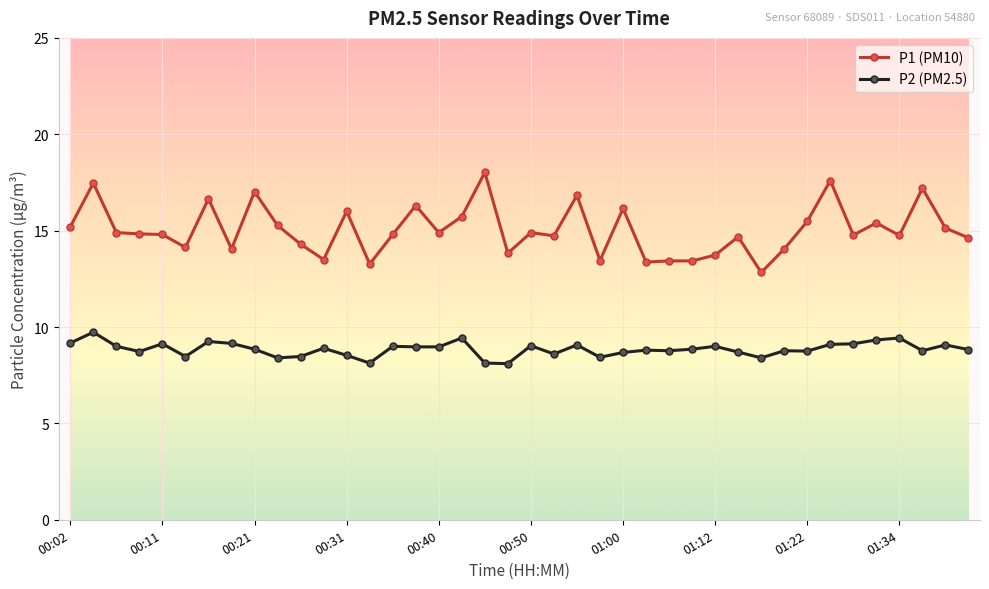

True or false: P1 (PM10) and P2 (PM2.5) intersect in this chart.

False